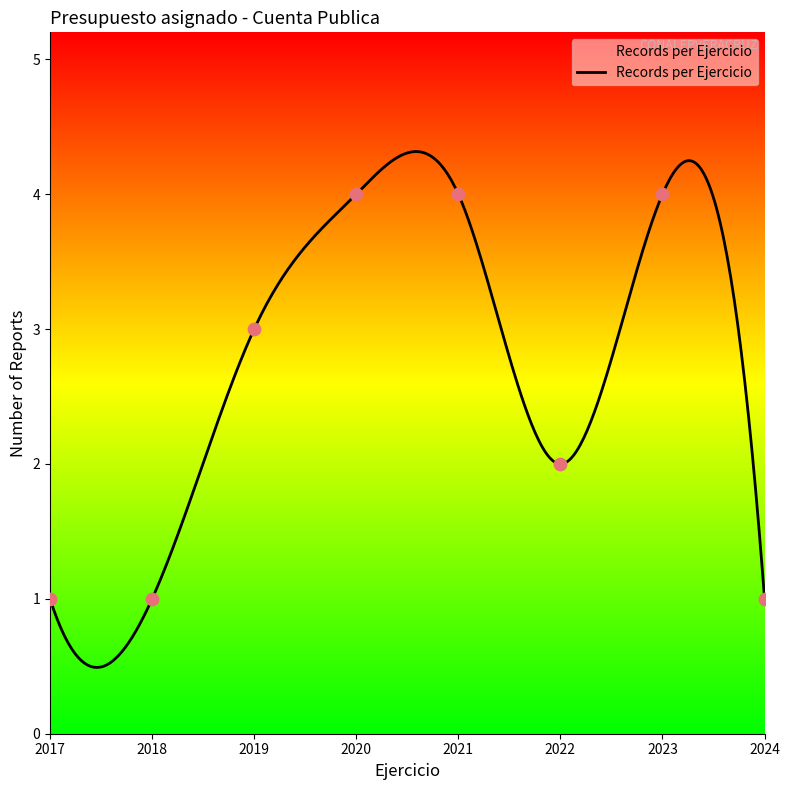

What is the maximum value shown in the chart?

4.3